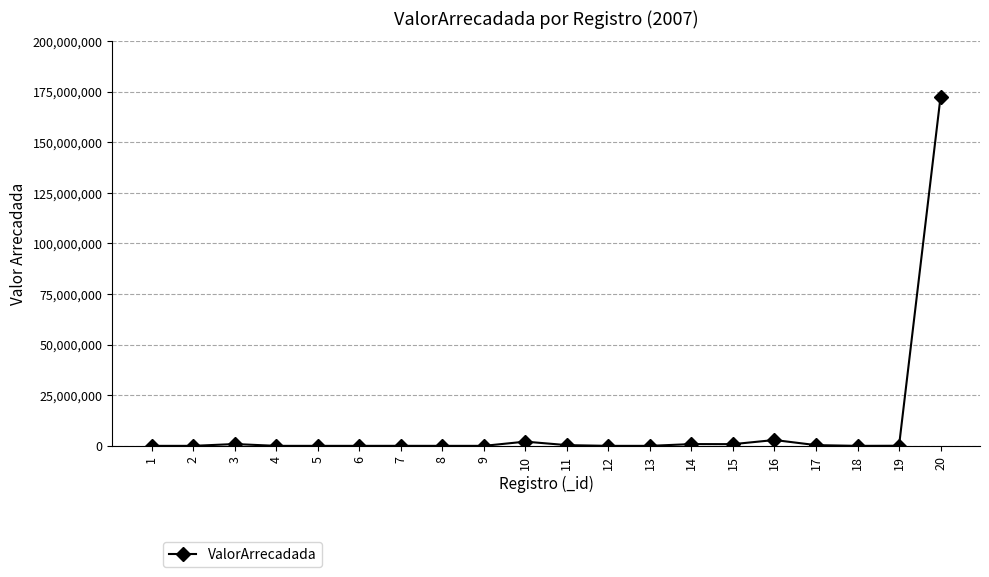

Which has a higher value, 13 or 16?

16